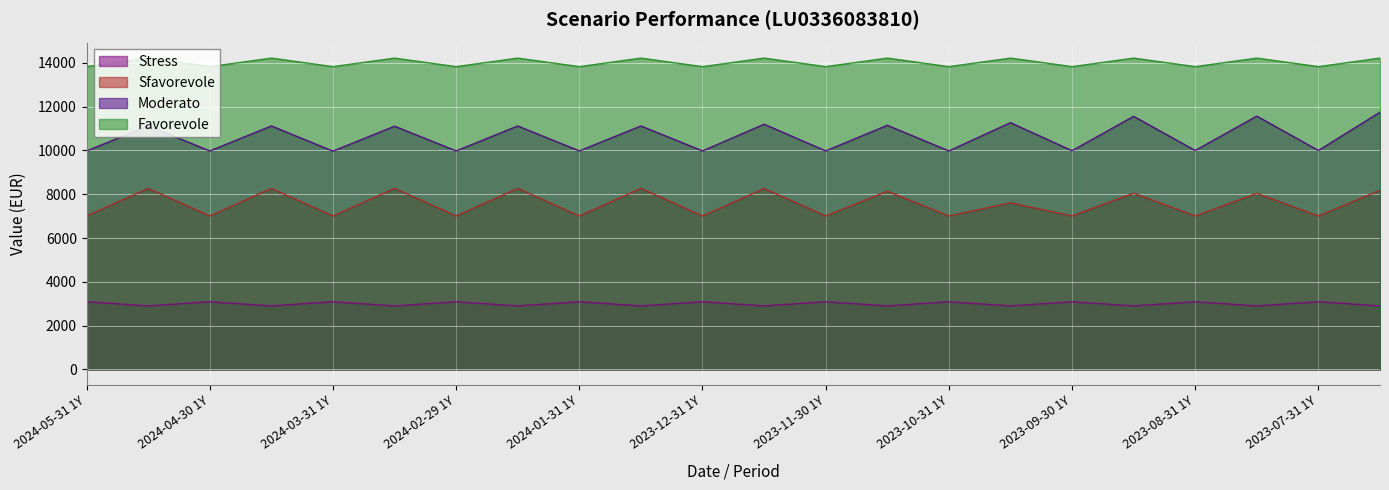

What is the label of the 4th point from the left?

2024-04-30 RHP